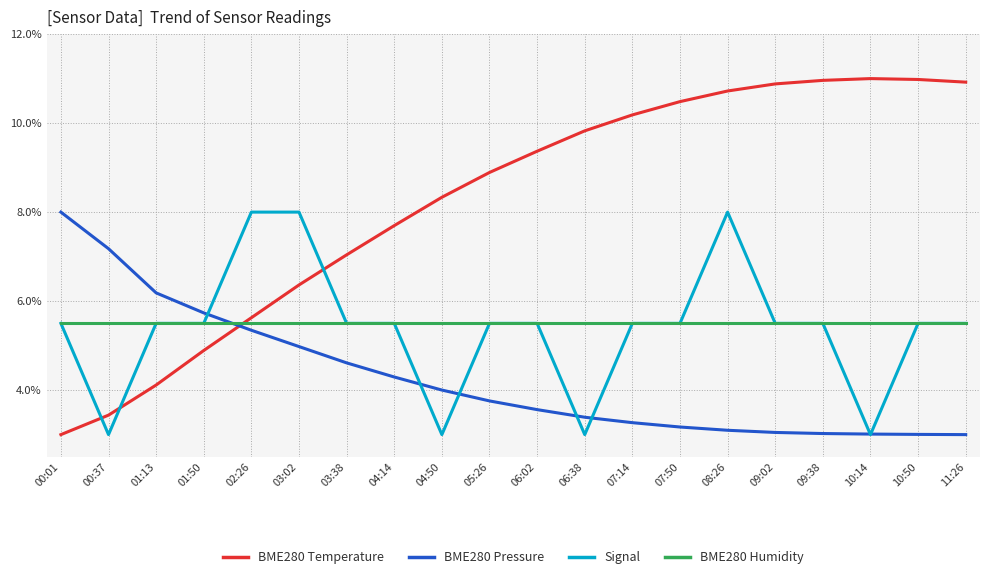

What is the spread (max minus min) of values at 00:37?

4.2